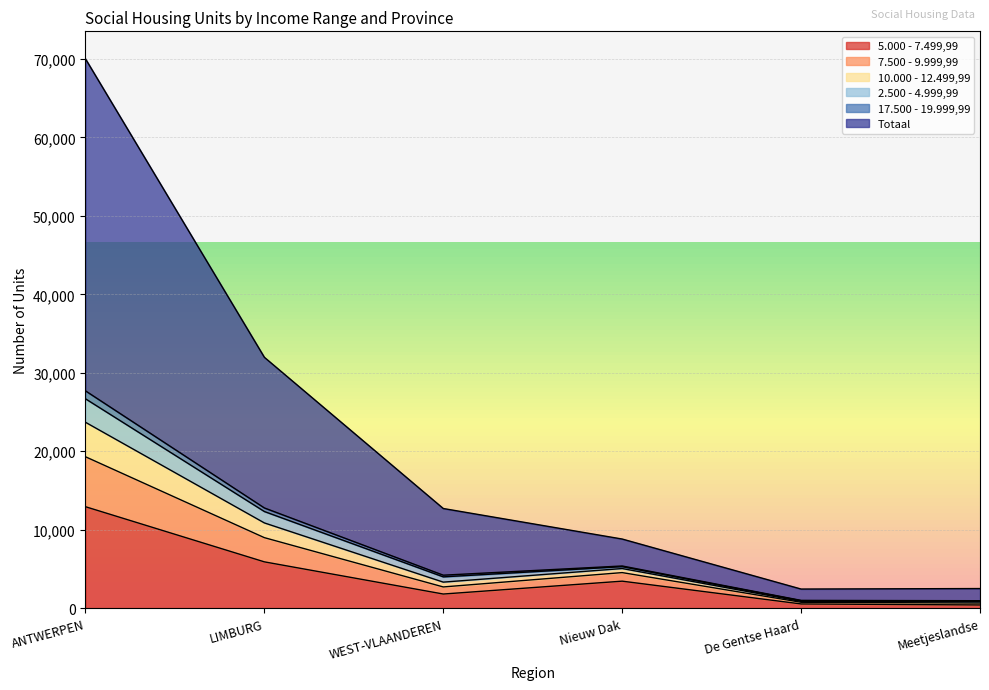

At which category is the sum across all series the highest?

ANTWERPEN